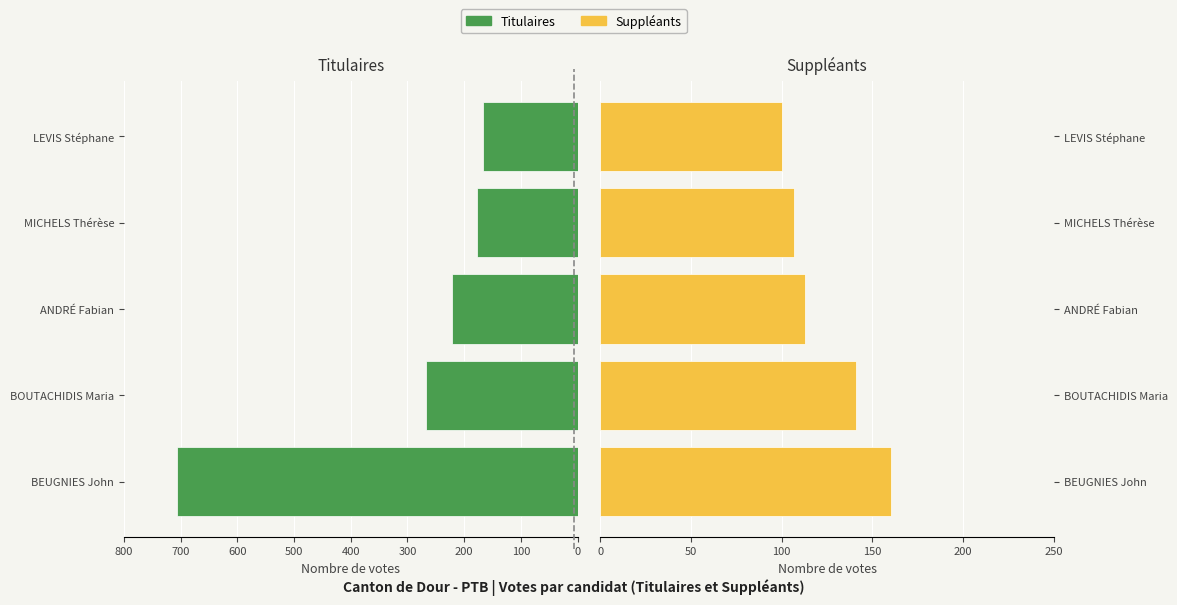

Is it true that Titulaires equals 54 at LEVIS Stéphane?

False